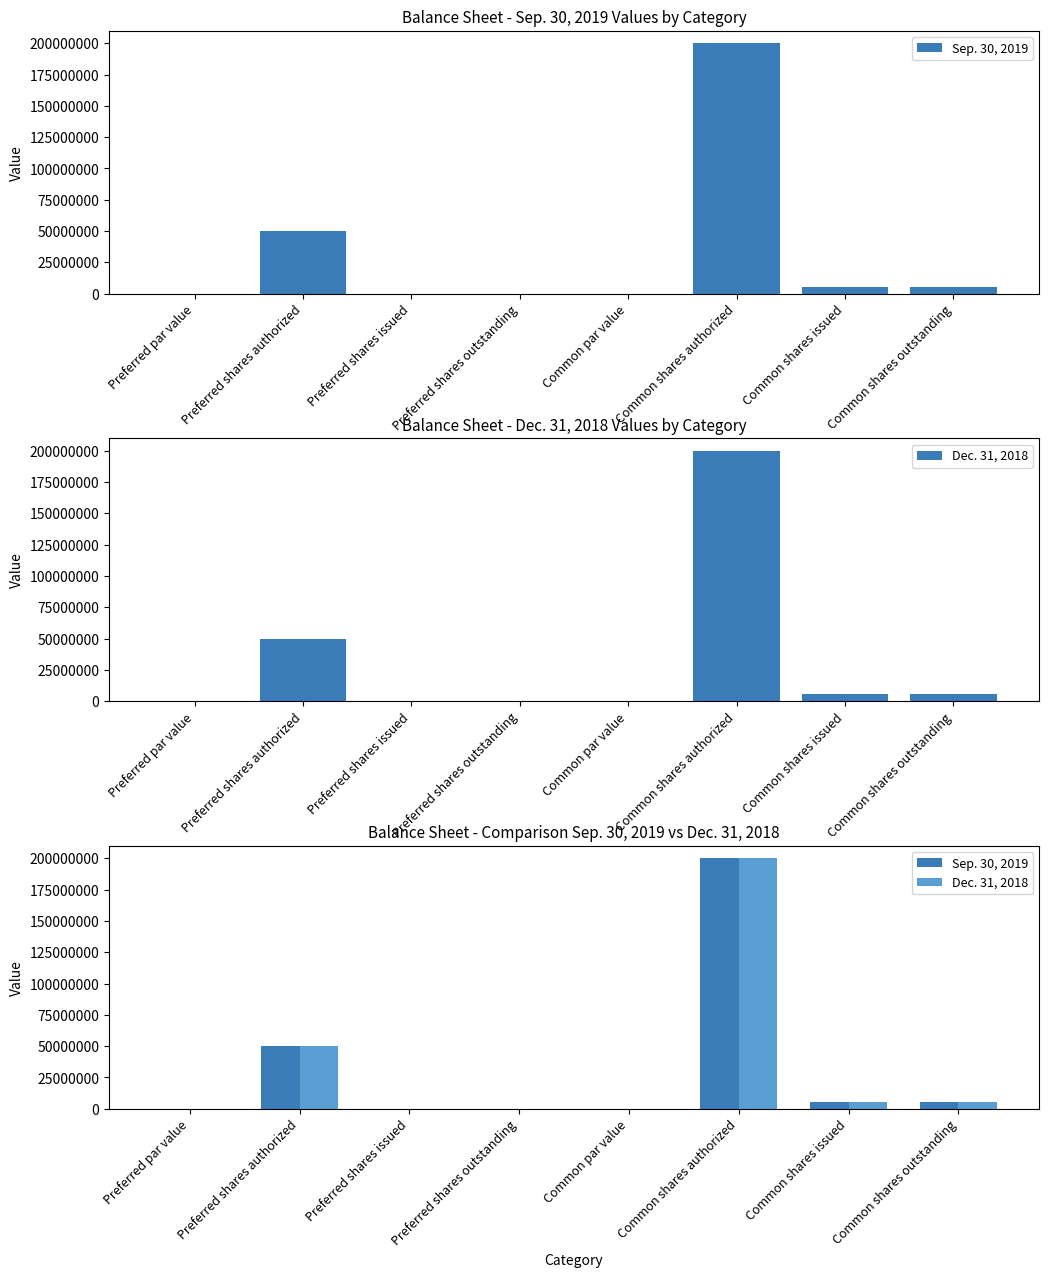

Count the number of categories in the chart.

8